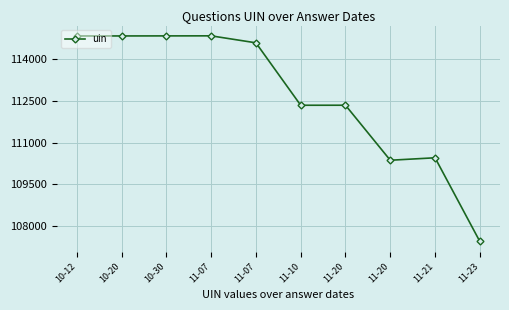

How many lines are shown in the chart?

1